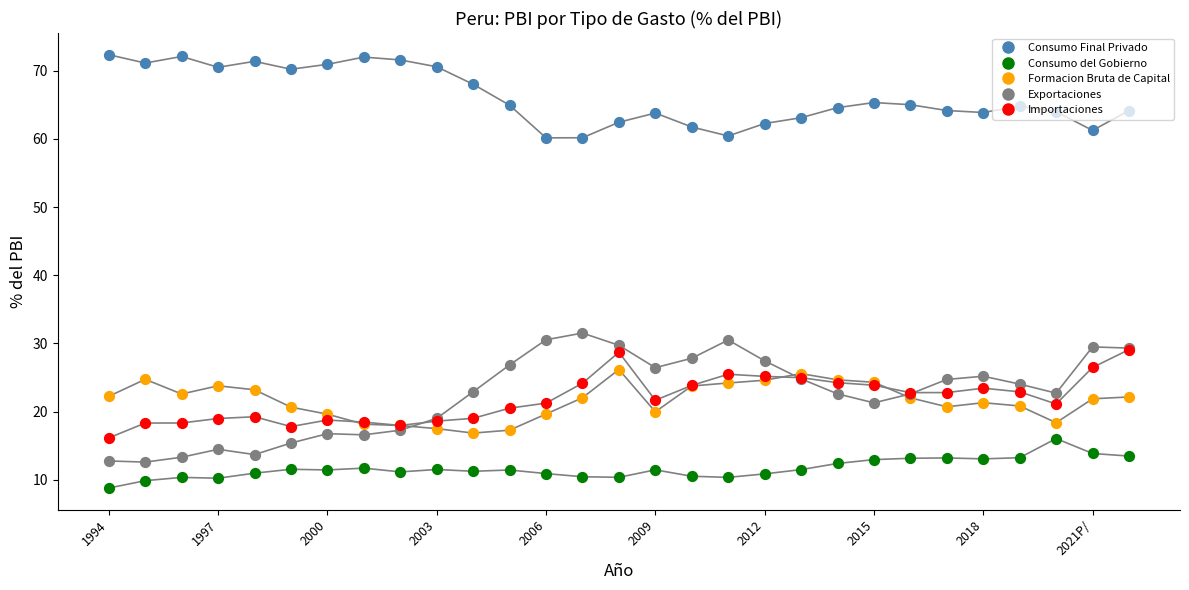

Which series has the largest total across all categories?

Consumo Final Privado